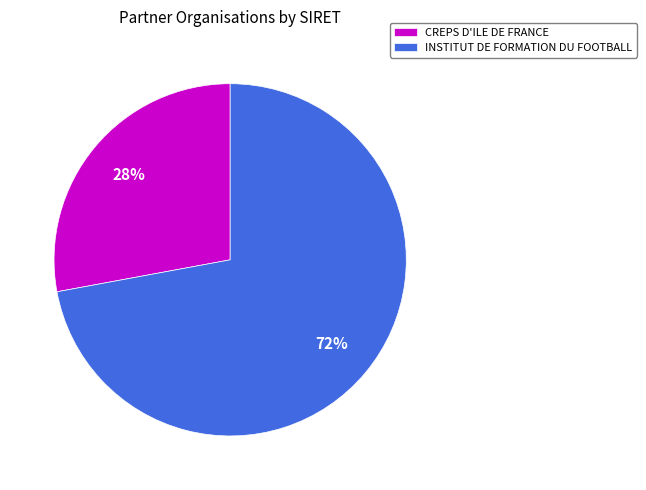

True or false: INSTITUT DE FORMATION DU FOOTBALL accounts for 65% of the total.

False